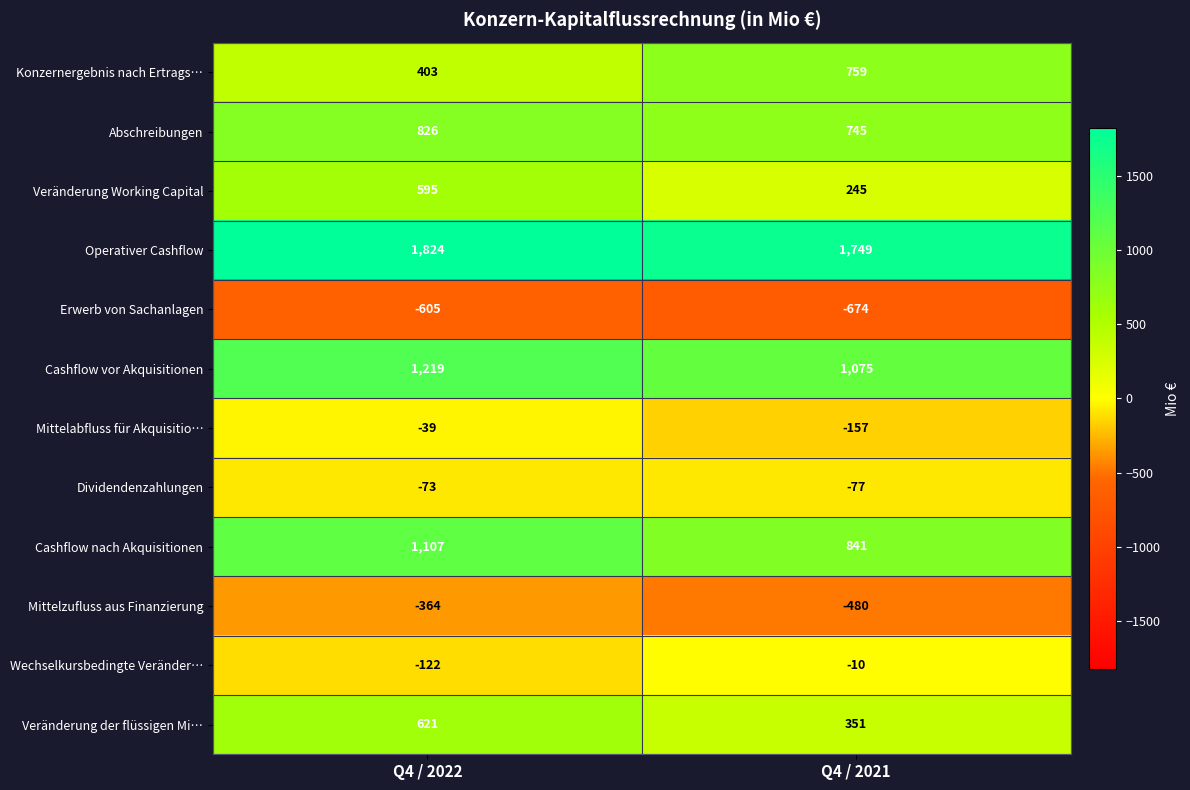

Reading right to left, what are all the values shown in this chart?

Konzernergebnis nach Ertrags…: 759	403
Abschreibungen: 745	826
Veränderung Working Capital: 245	595
Operativer Cashflow: 1749	1824
Erwerb von Sachanlagen: -674	-605
Cashflow vor Akquisitionen: 1075	1219
Mittelabfluss für Akquisitio…: -157	-39
Dividendenzahlungen: -77	-73
Cashflow nach Akquisitionen: 841	1107
Mittelzufluss aus Finanzierung: -480	-364
Wechselkursbedingte Veränder…: -10	-122
Veränderung der flüssigen Mi…: 351	621